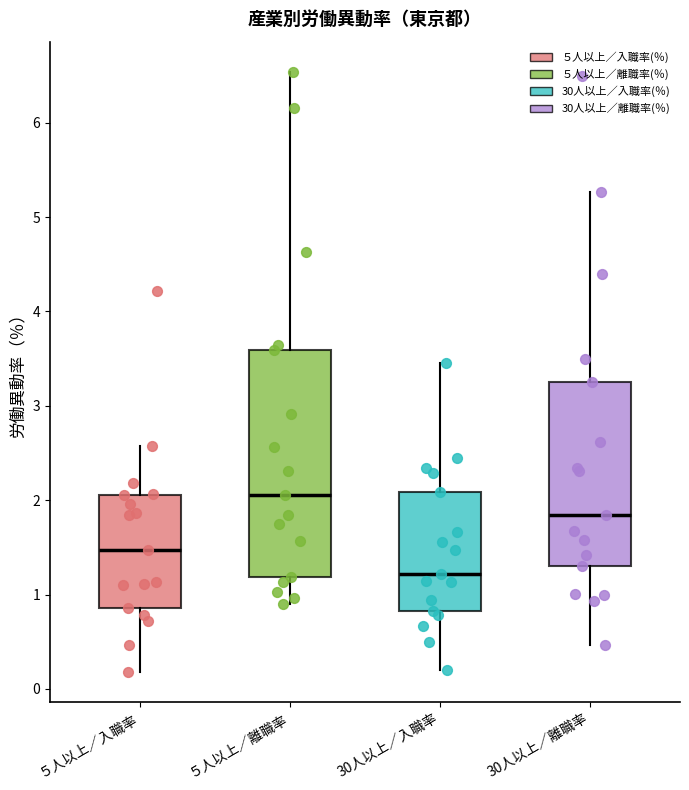

Reading left to right, transcribe this box plot: for each box, give where its median line is, the range the box spans, and where its two whiskers end, as read against the y-axis. The values are not printed on the chart, so give them approximately, as read against the axis.

５人以上／入職率: median 1.5, box 0.9 to 2.1, whiskers 0.2 to 2.6
５人以上／離職率: median 2.1, box 1.2 to 3.6, whiskers 0.9 to 6.5
30人以上／入職率: median 1.2, box 0.8 to 2.1, whiskers 0.2 to 3.5
30人以上／離職率: median 1.8, box 1.3 to 3.3, whiskers 0.5 to 5.3